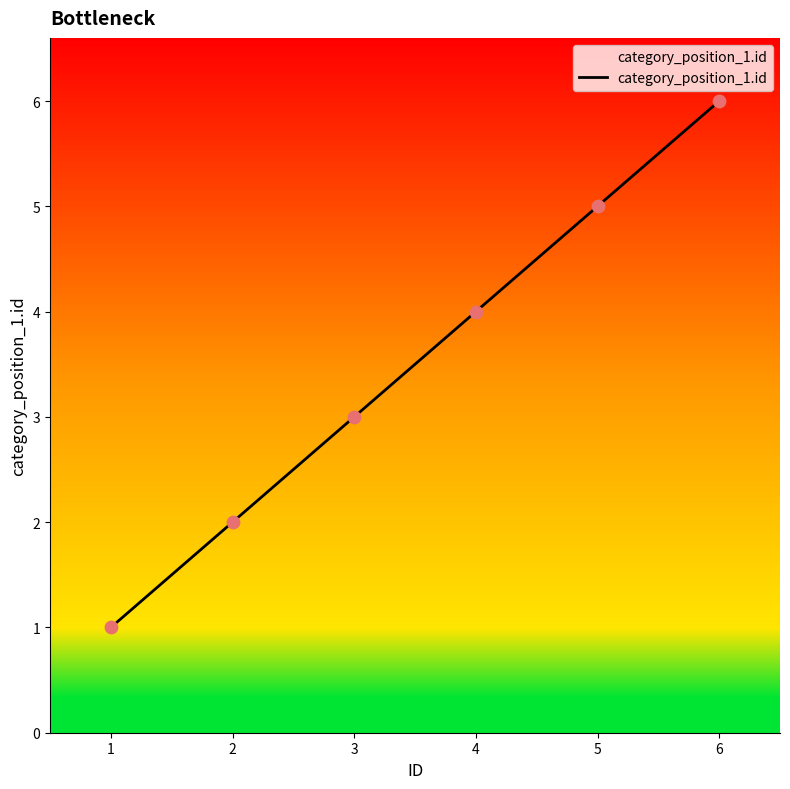

What is the change in value from 1 to 6?

+5